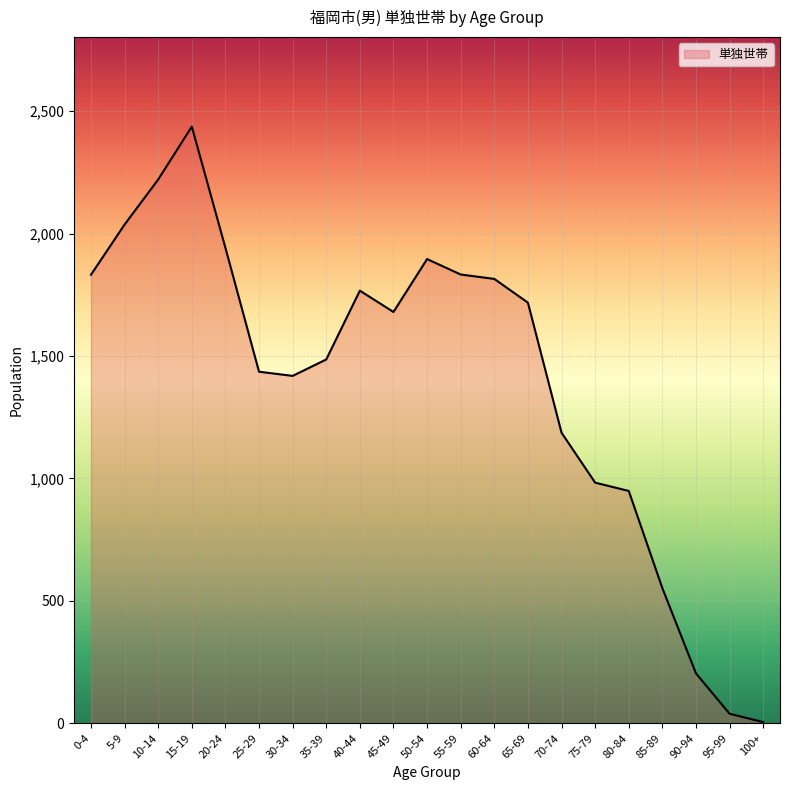

What is the ratio of the value at 45-49 to the value at 90-94?

8.2